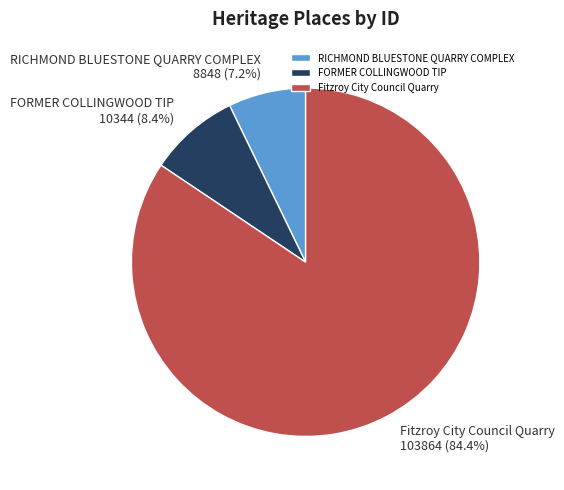

To the nearest percent, what is the combined percentage of RICHMOND BLUESTONE QUARRY COMPLEX and Fitzroy City Council Quarry?

92%